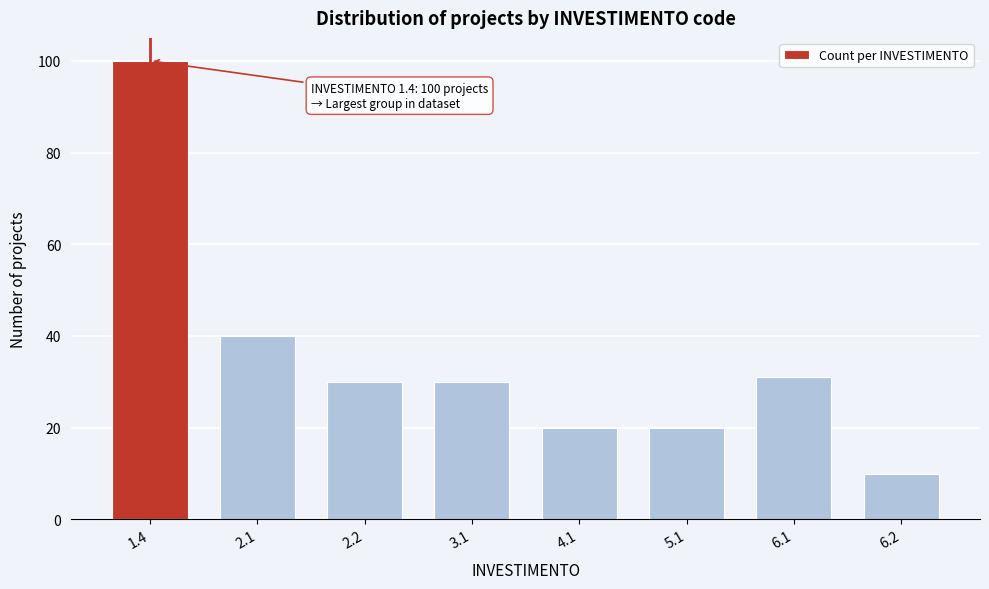

Reading left to right, transcribe all the data shown in this chart.

100	40	30	30	20	20	31	10